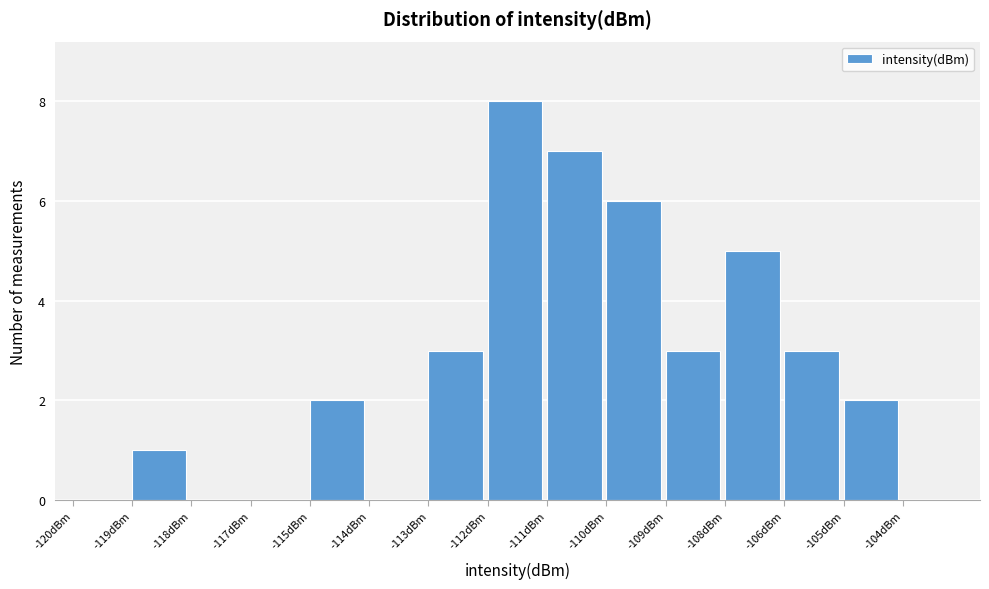

Reading left to right, what are all the values shown in this chart?

-120dBm=0	-119dBm=1	-118dBm=0	-117dBm=0	-115dBm=2	-114dBm=0	-113dBm=3	-112dBm=8	-111dBm=7	-110dBm=6	-109dBm=3	-108dBm=5	-106dBm=3	-105dBm=2	-104dBm=0